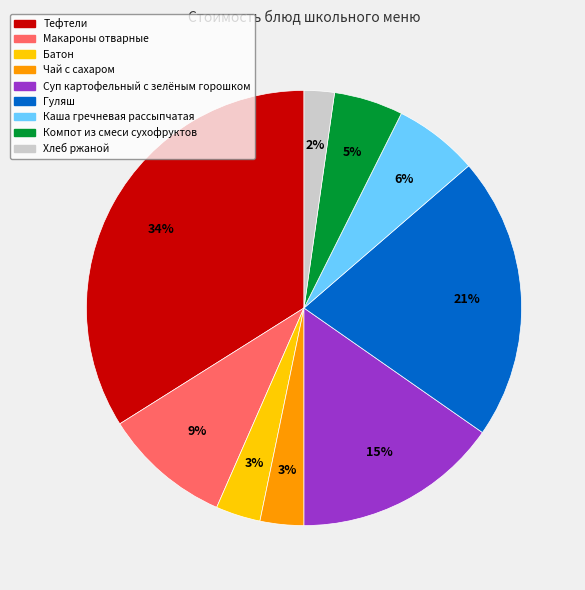

Do Компот из смеси сухофруктов and Каша гречневая рассыпчатая together represent more than half of the pie?

No